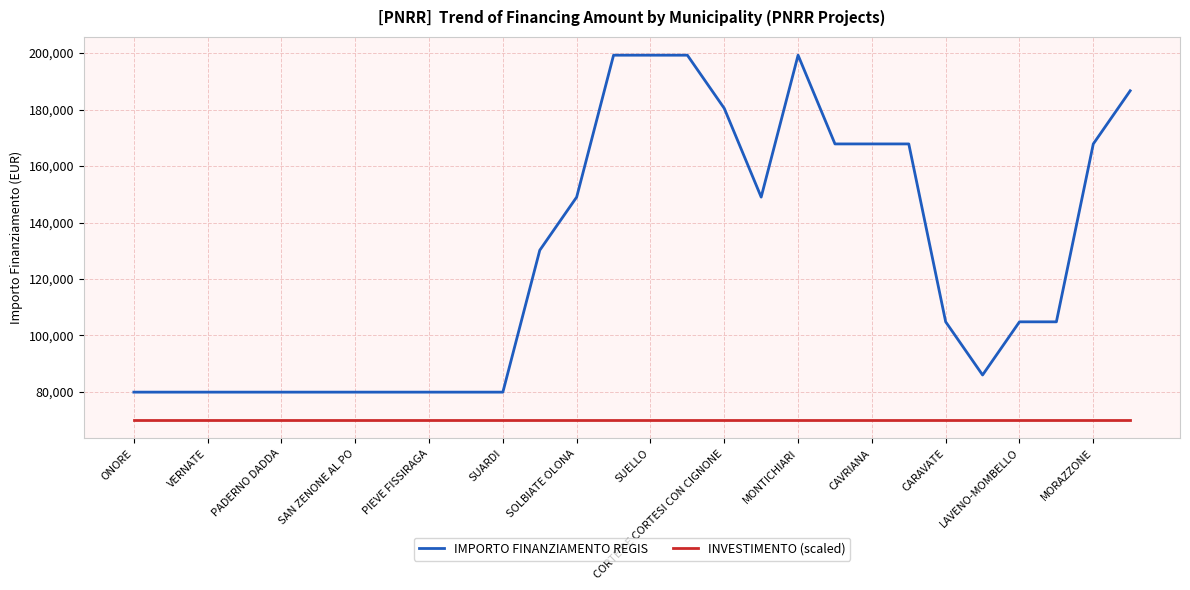

Which series has the widest spread of values?

IMPORTO FINANZIAMENTO REGIS